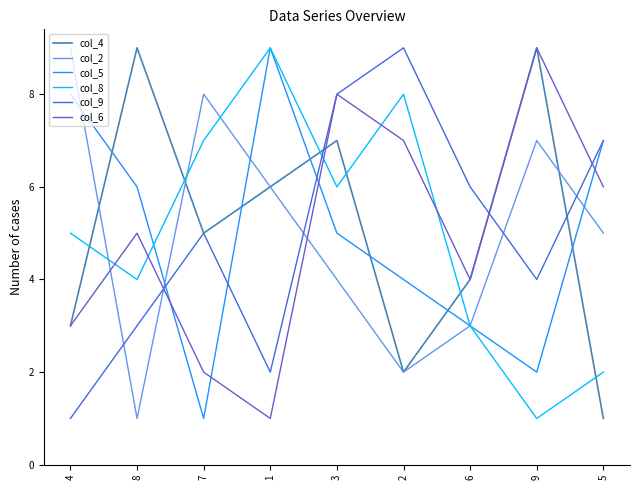

Is the value of col_6 at 9 greater than the value of col_8 at 8?

Yes